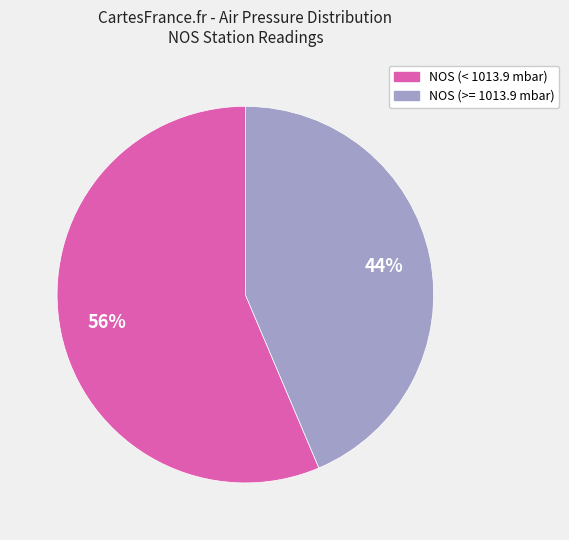

Is there any slice that represents more than half of the pie?

Yes